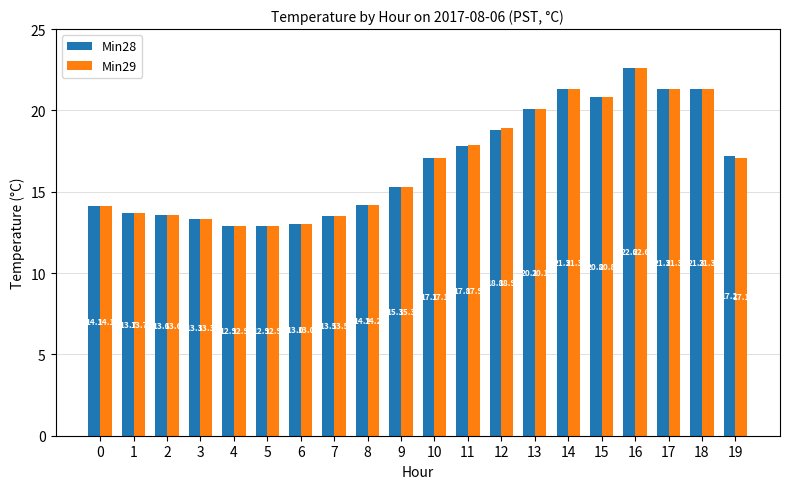

Reading right to left, list all the values displayed in this chart.

Min28: 17.2	21.3	21.3	22.6	20.8	21.3	20.1	18.8	17.8	17.1	15.3	14.2	13.5	13.0	12.9	12.9	13.3	13.6	13.7	14.1
Min29: 17.1	21.3	21.3	22.6	20.8	21.3	20.1	18.9	17.9	17.1	15.3	14.2	13.5	13.0	12.9	12.9	13.3	13.6	13.7	14.1